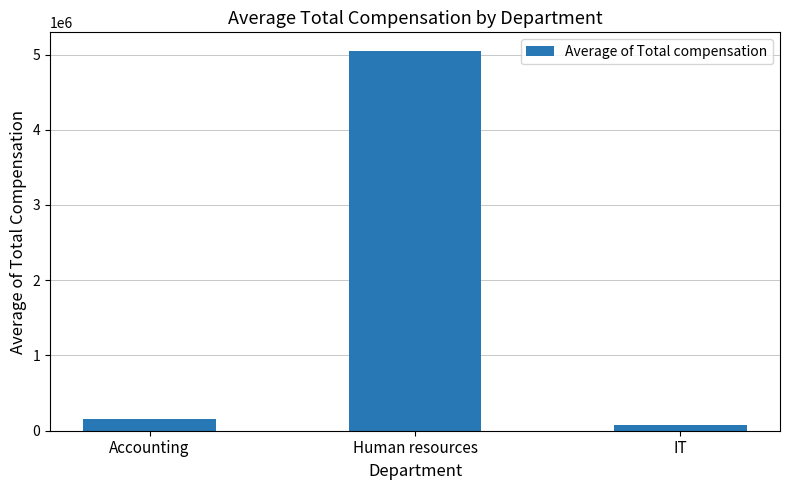

How many bars are there in total?

3